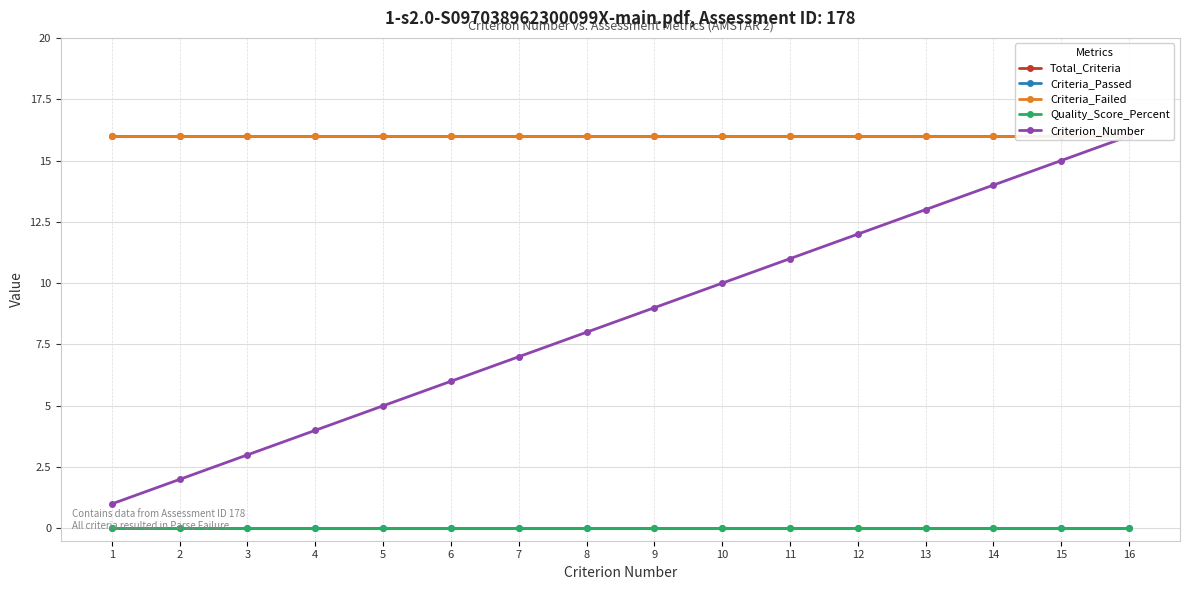

The Quality_Score_Percent series shows 0 at 10. True or false?

True